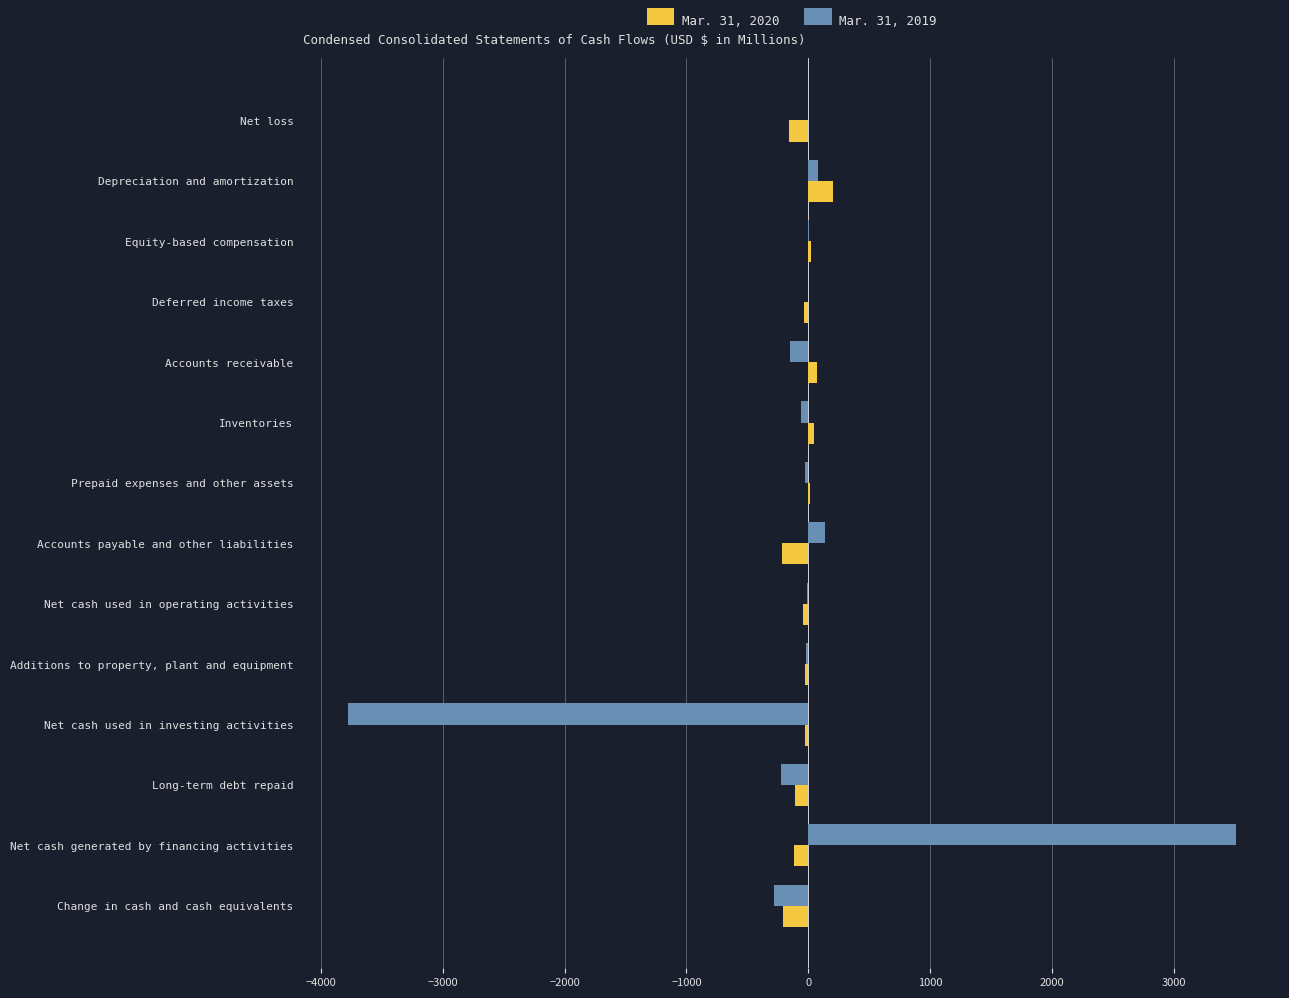

At which category is the sum across all series the highest?

Net cash generated by financing activities